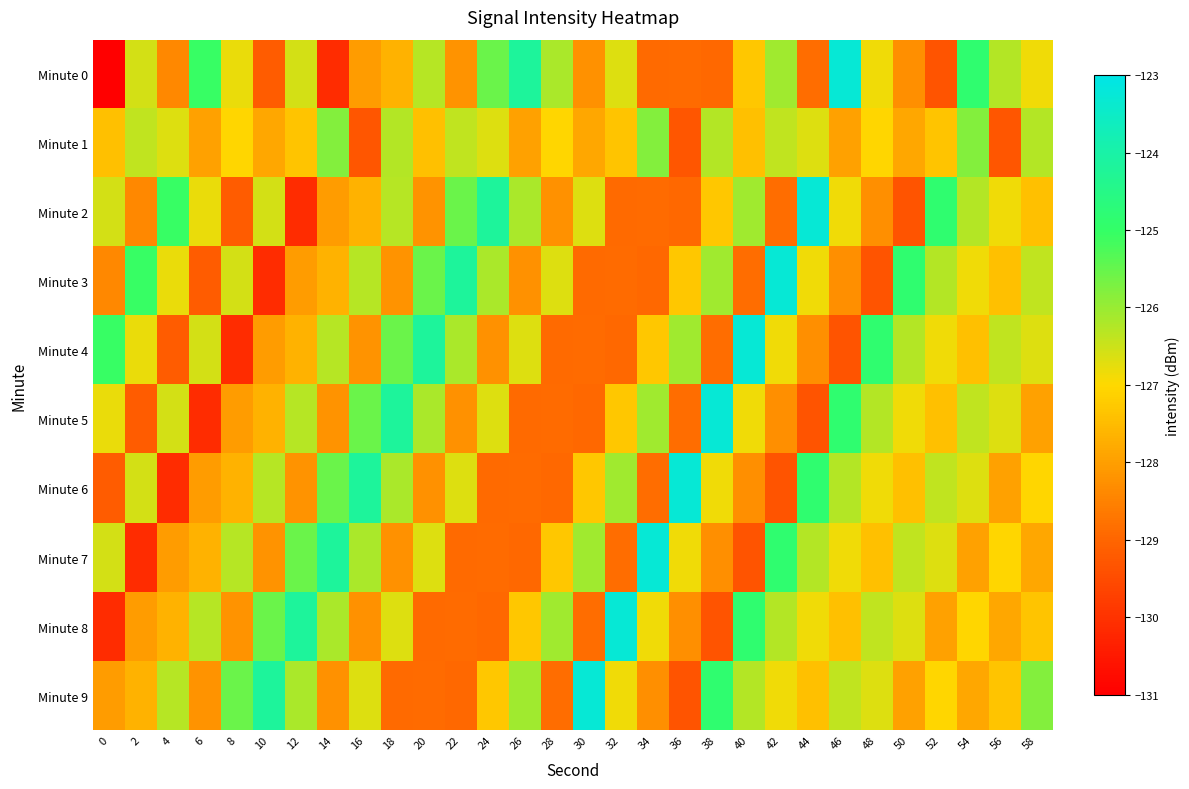

What is the minimum value shown in the chart?

-221.0